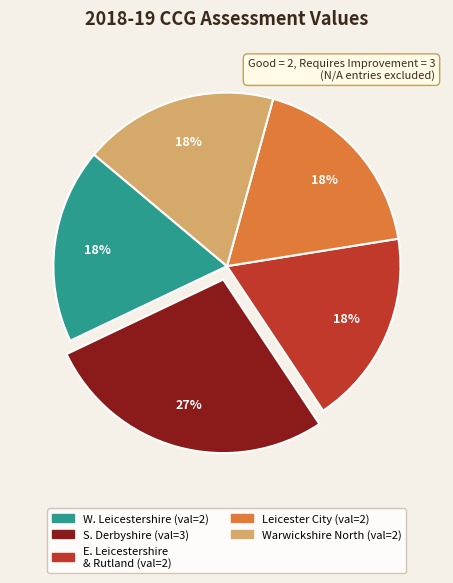

Is there a majority slice in this chart?

No